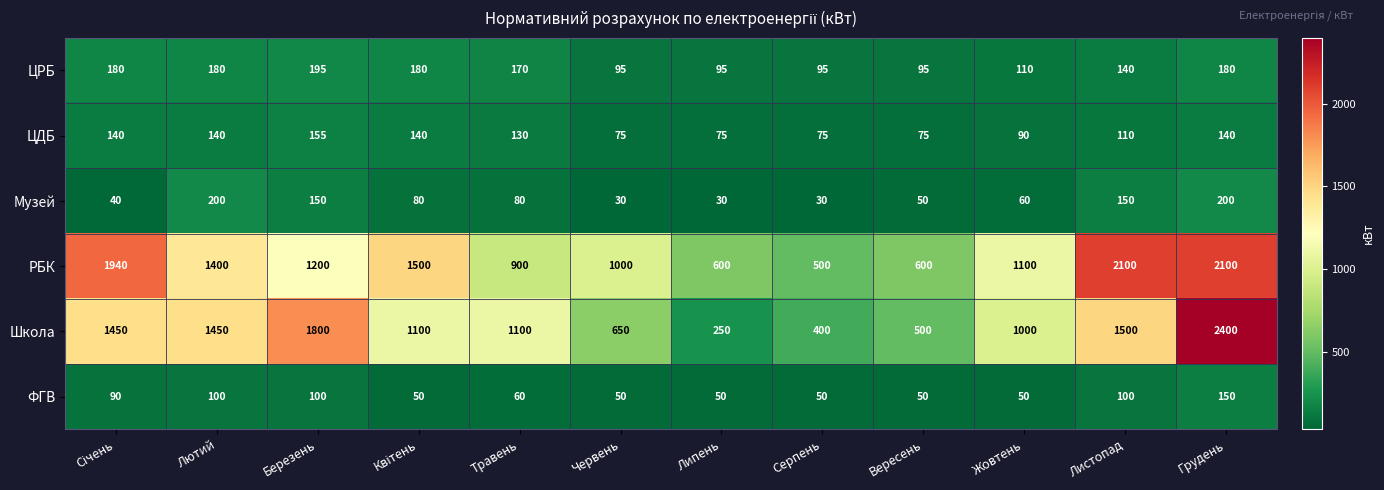

What is the highest value of the Школа series?

2400